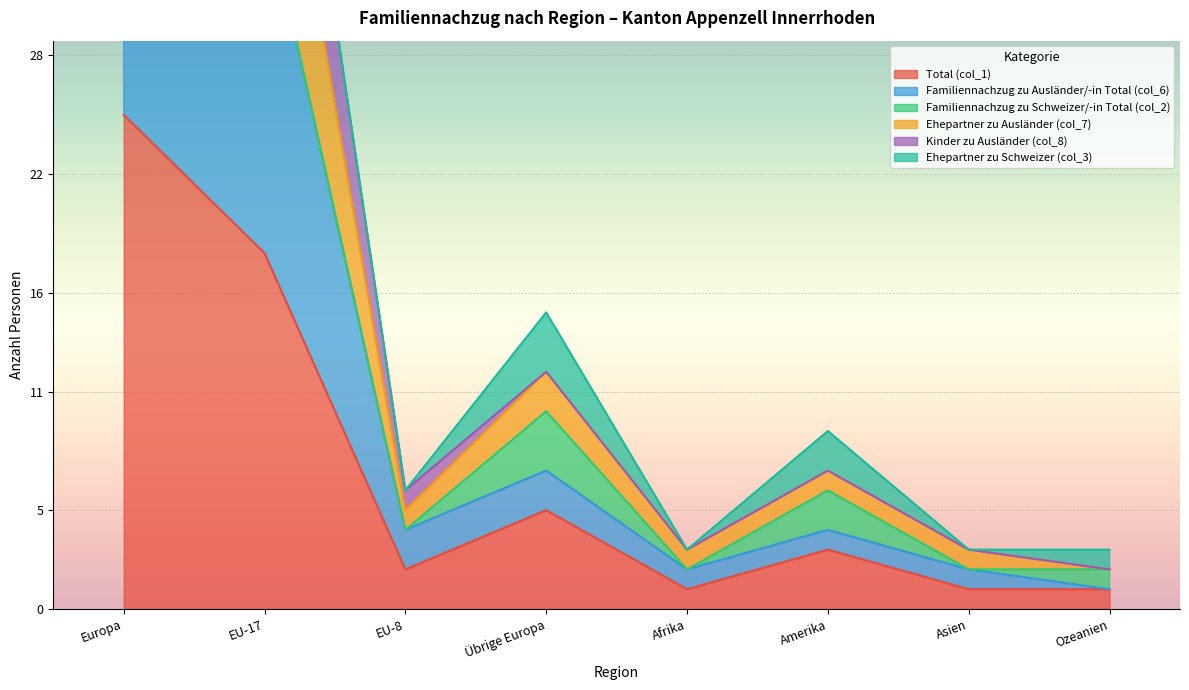

What is the sum of all Ehepartner zu Ausländer (col_7) values?

159